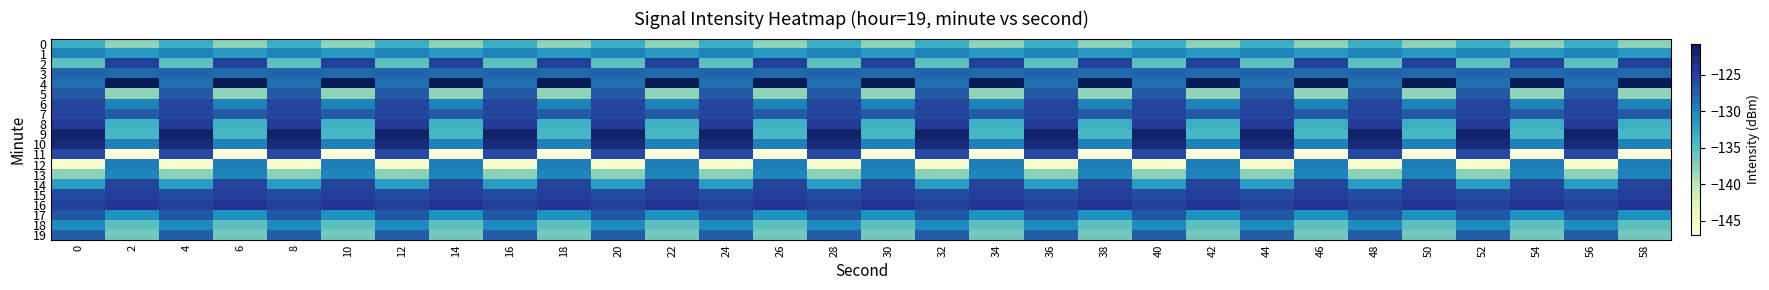

What is the total value across all series at 48?

-2578.4